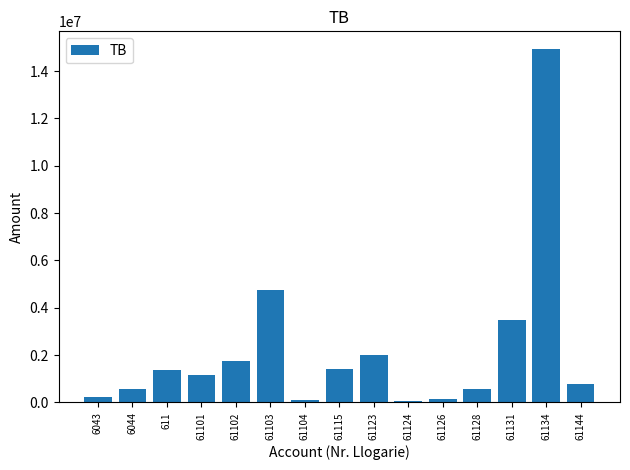

Is it true that the value at 61124 is 61813.2?

True